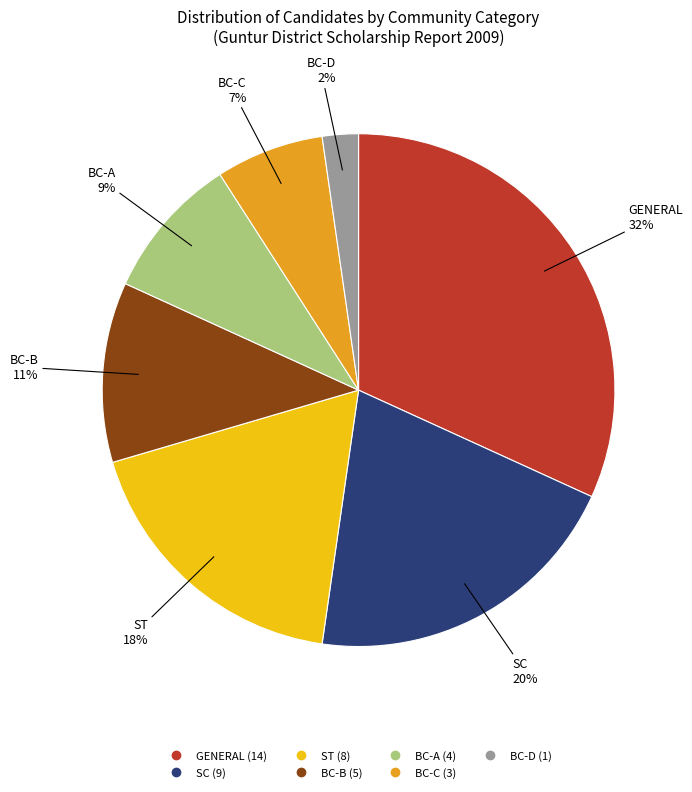

To the nearest percent, what is the average slice percentage?

14%